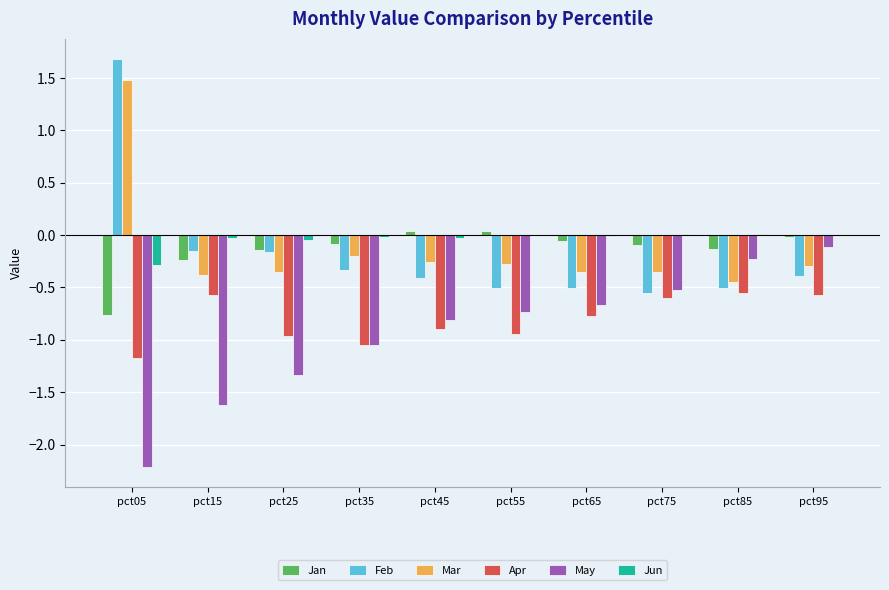

What is the greatest value displayed?

1.7